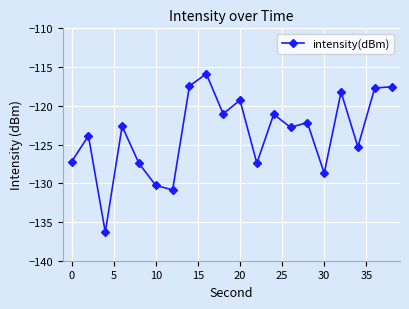

How many interior local valleys (lower than both neighbors) does the data have?

7